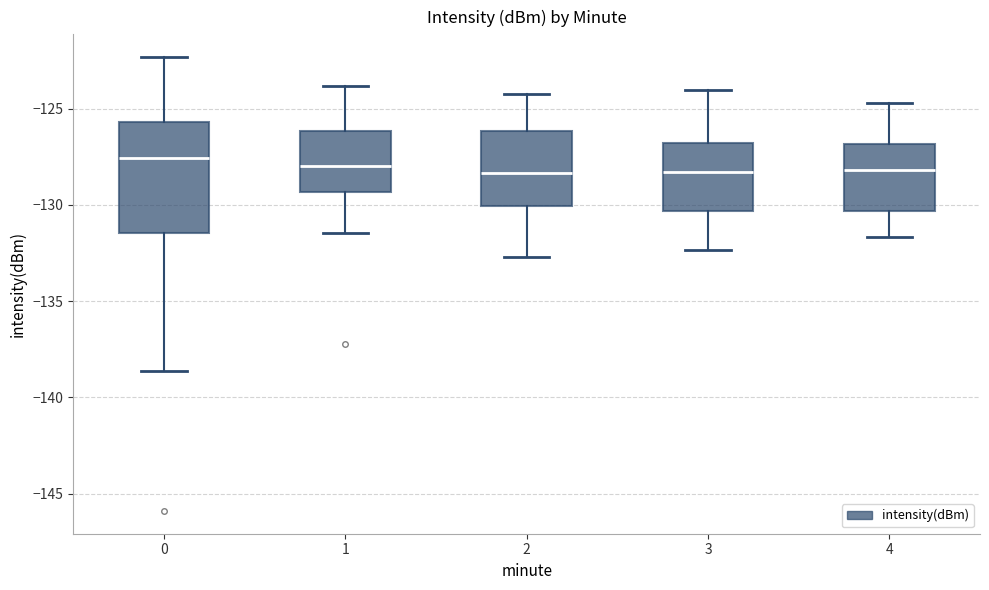

Which box is the tallest, from its lower edge to its upper edge?

0